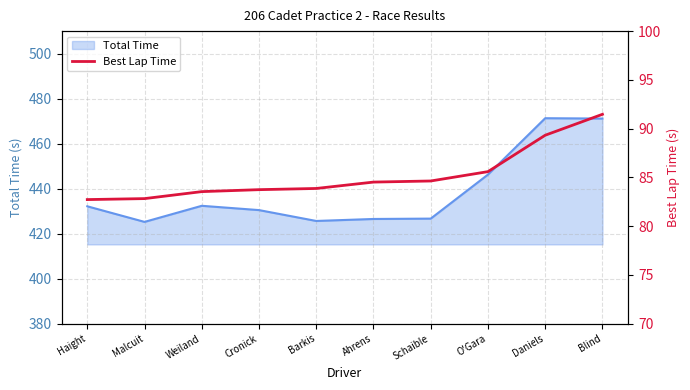

What is the change in value from Malcuit to Weiland?

+0.7